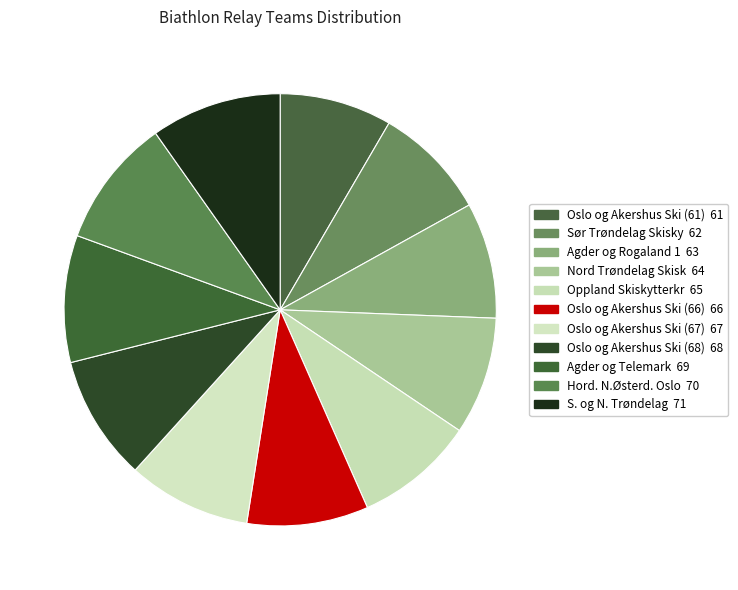

Does any single category account for the majority?

No